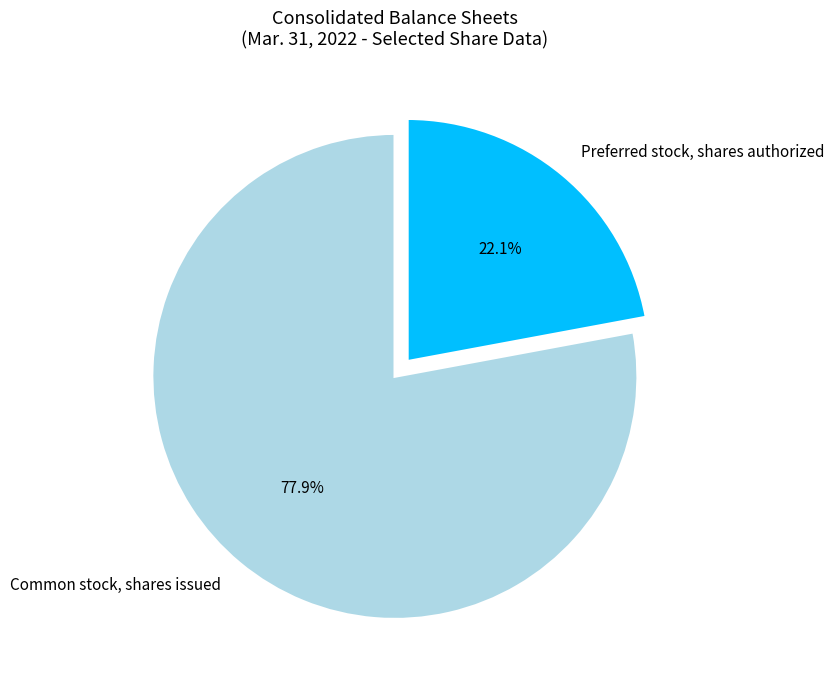

Between Preferred stock, shares authorized and Common stock, shares issued, which is larger?

Common stock, shares issued